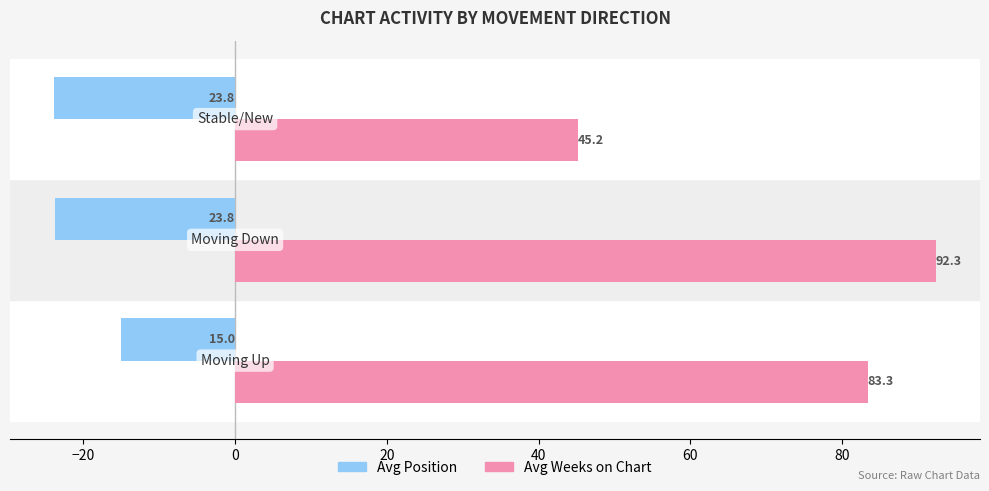

Which series has the largest range (max minus min)?

Avg Weeks on Chart